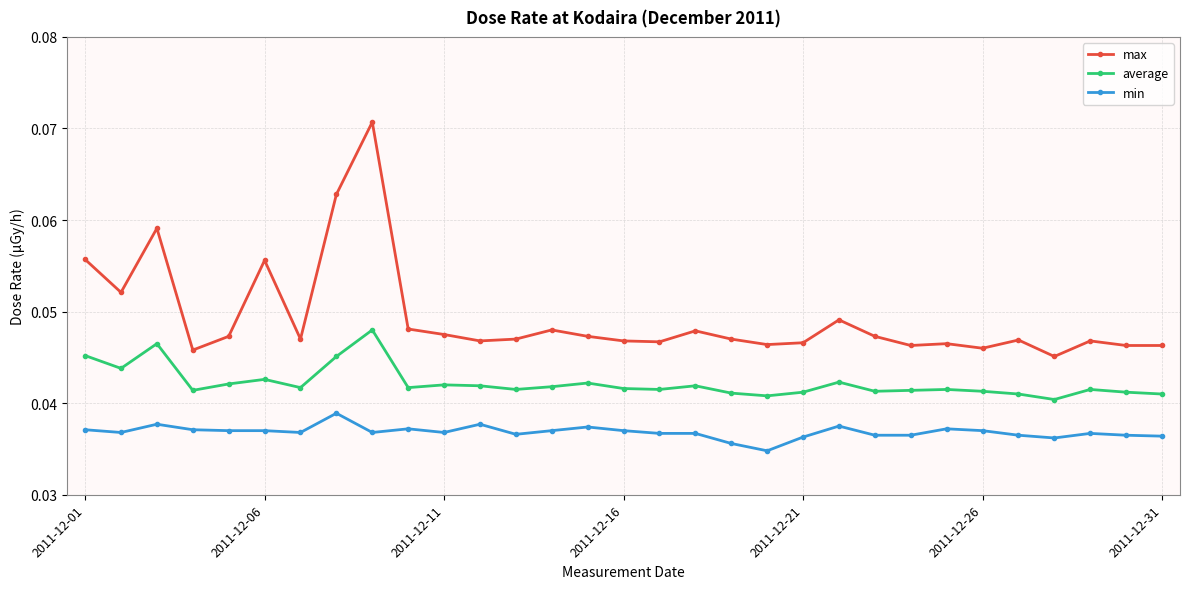

Which series has the widest spread of values?

max